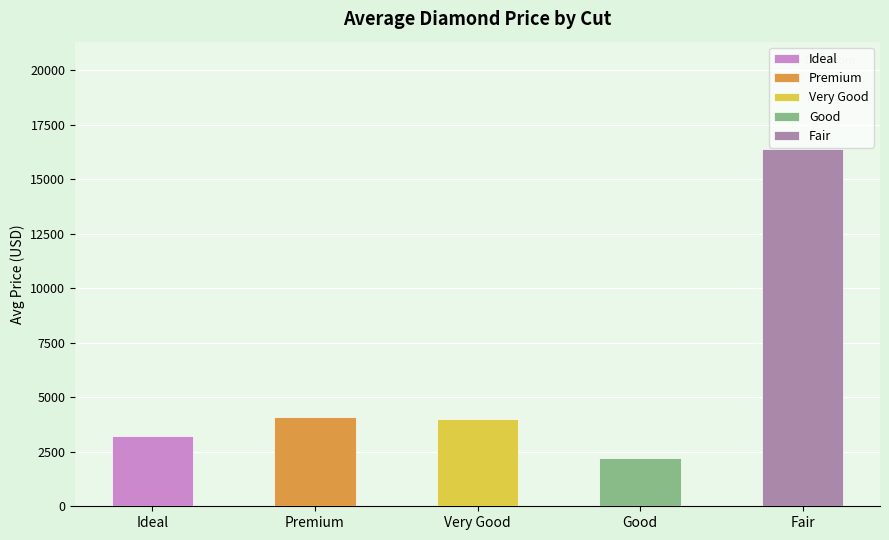

Which series has the largest total across all categories?

Fair